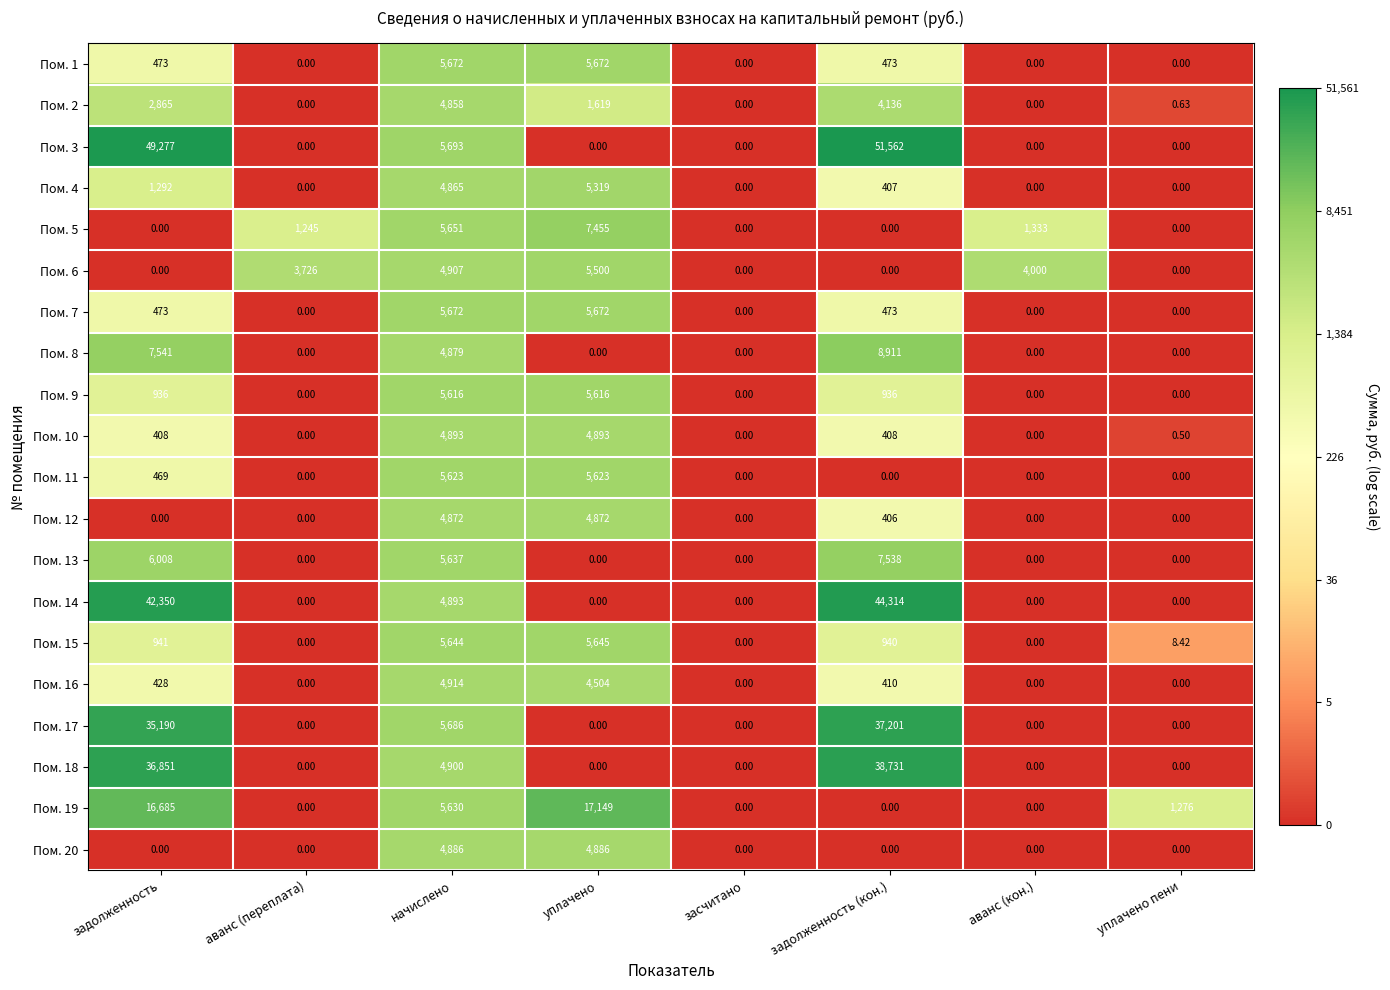

At which category is the sum across all series the highest?

задолженность